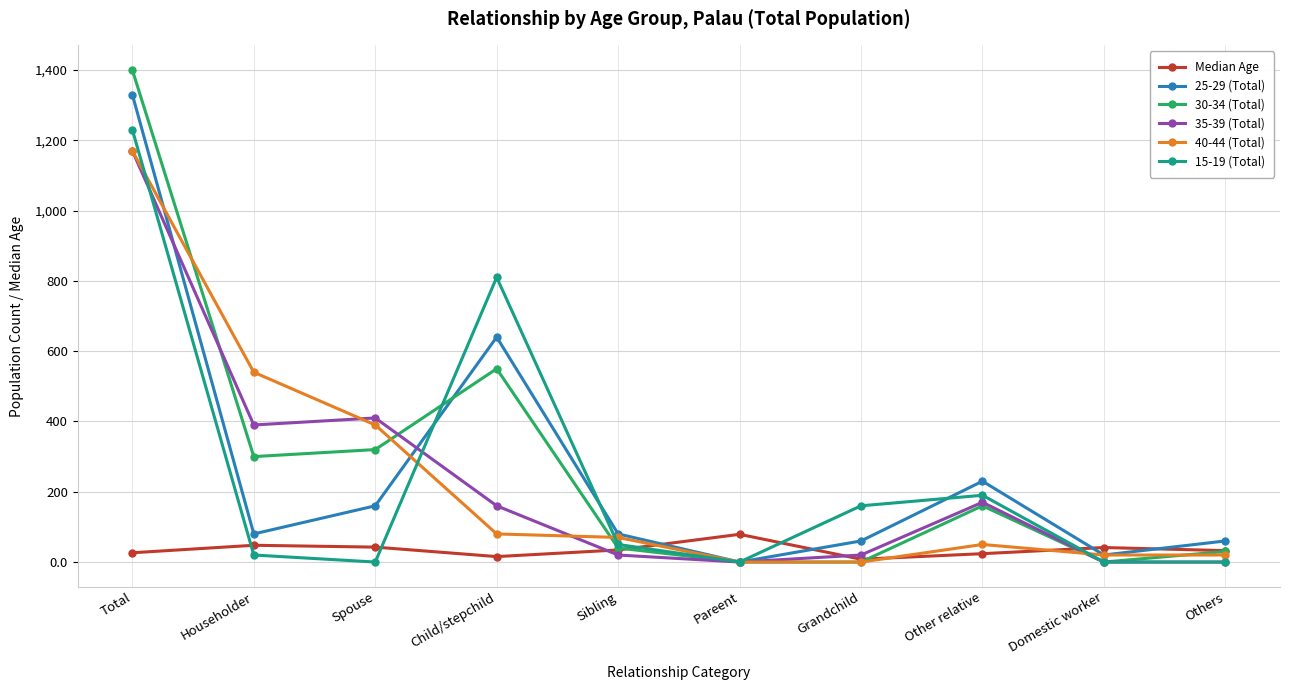

Is it true that 40-44 (Total) equals 1841.3 at Total?

False